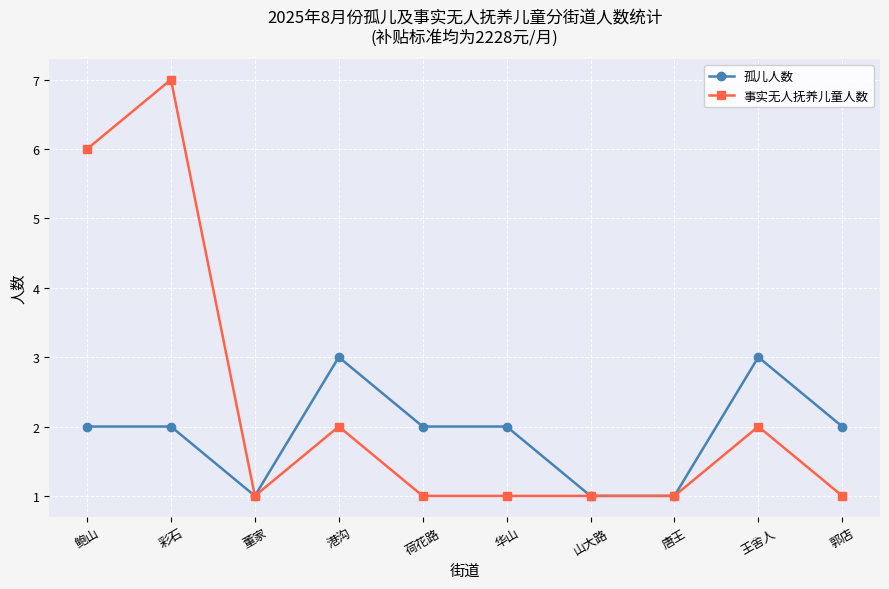

The 事实无人抚养儿童人数 series shows 1 at 华山. True or false?

True